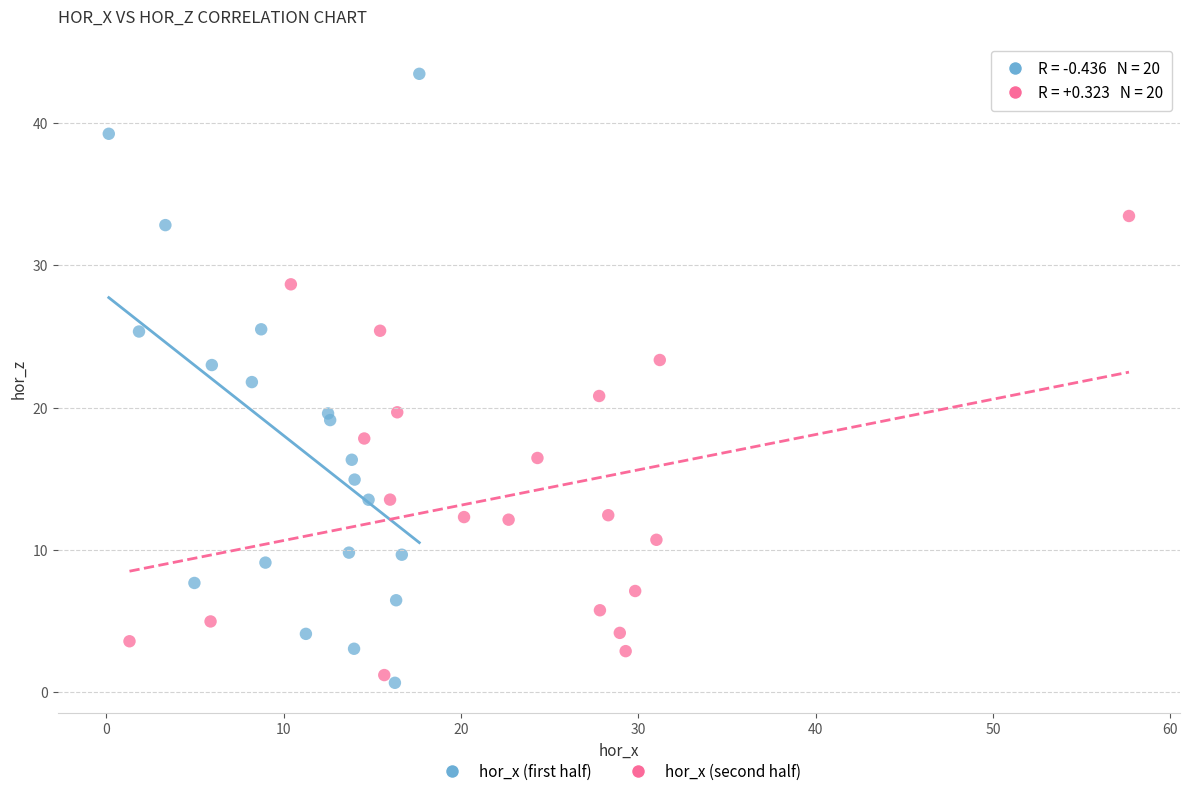

Which series has the largest Y range (max minus min)?

hor_x (first half)